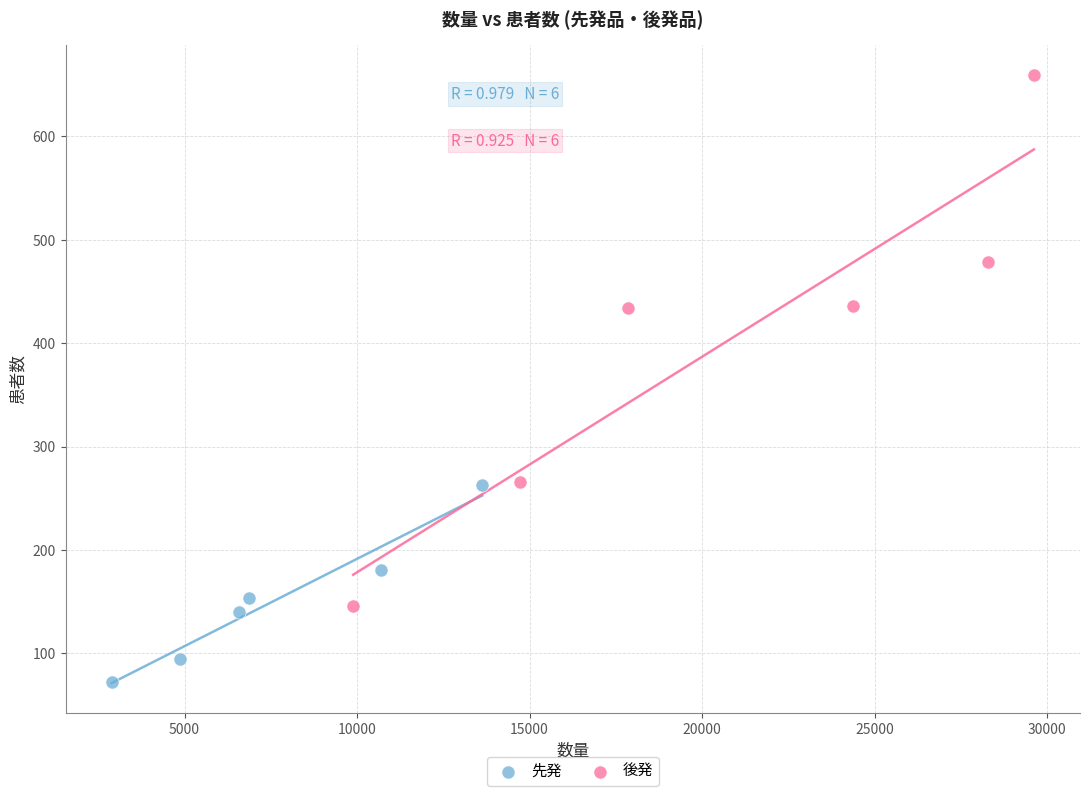

Which series contains the highest Y value?

後発